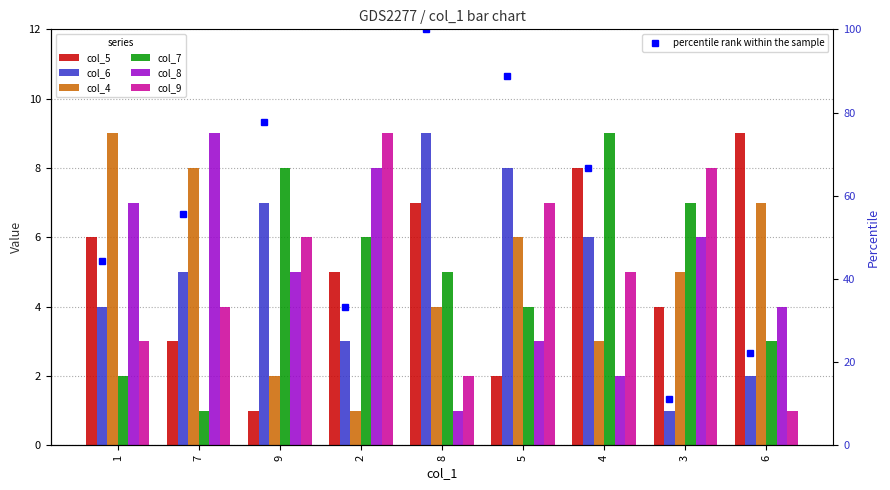

Where does the col_5 series first go above 5?

1